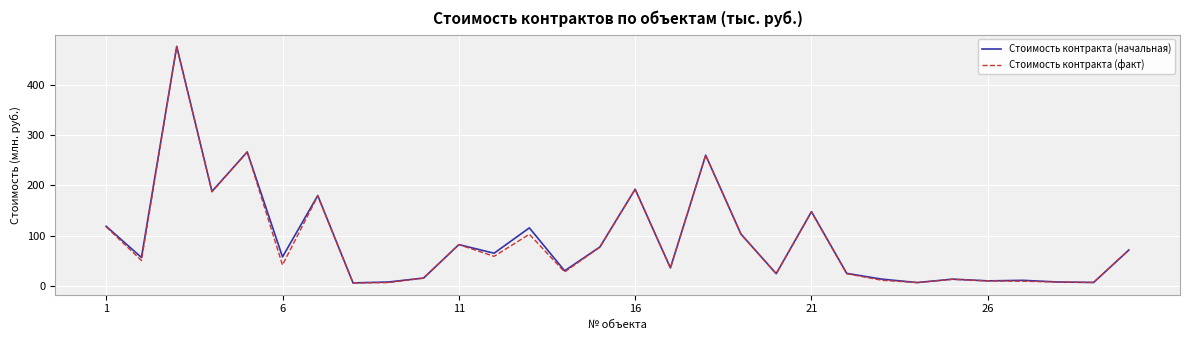

What is the maximum value shown in the chart?

476.3